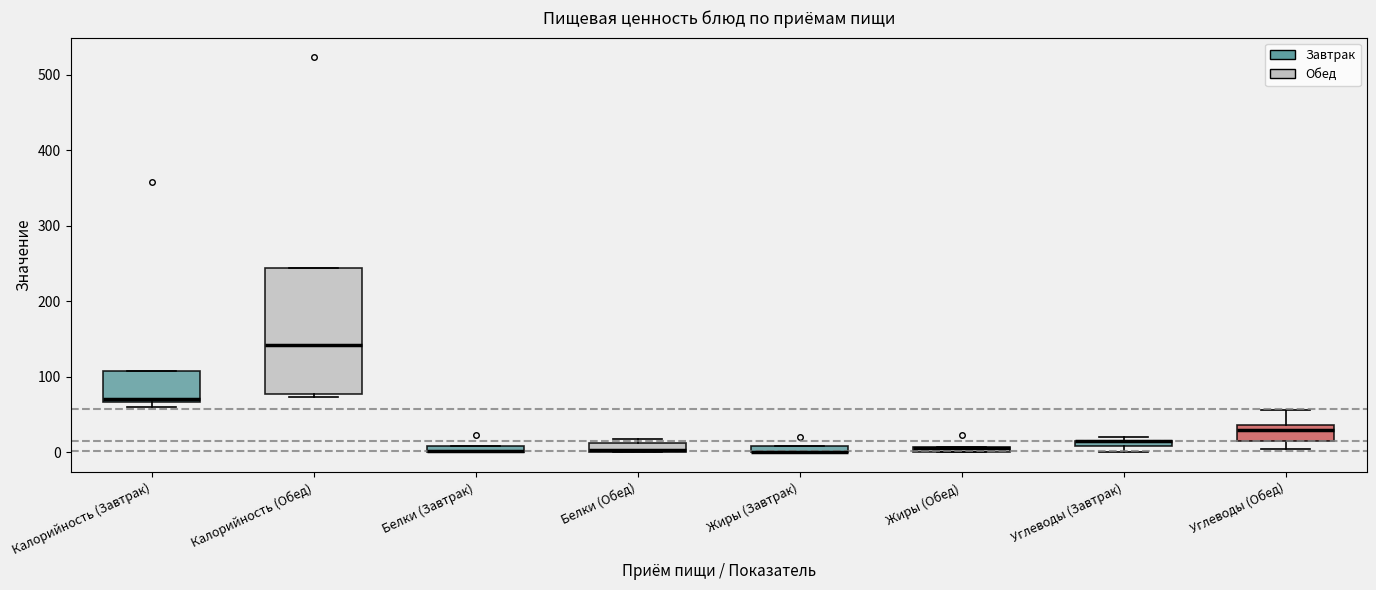

Comparing the boxes themselves (not the whiskers), which one is the tallest?

Калорийность (Обед)